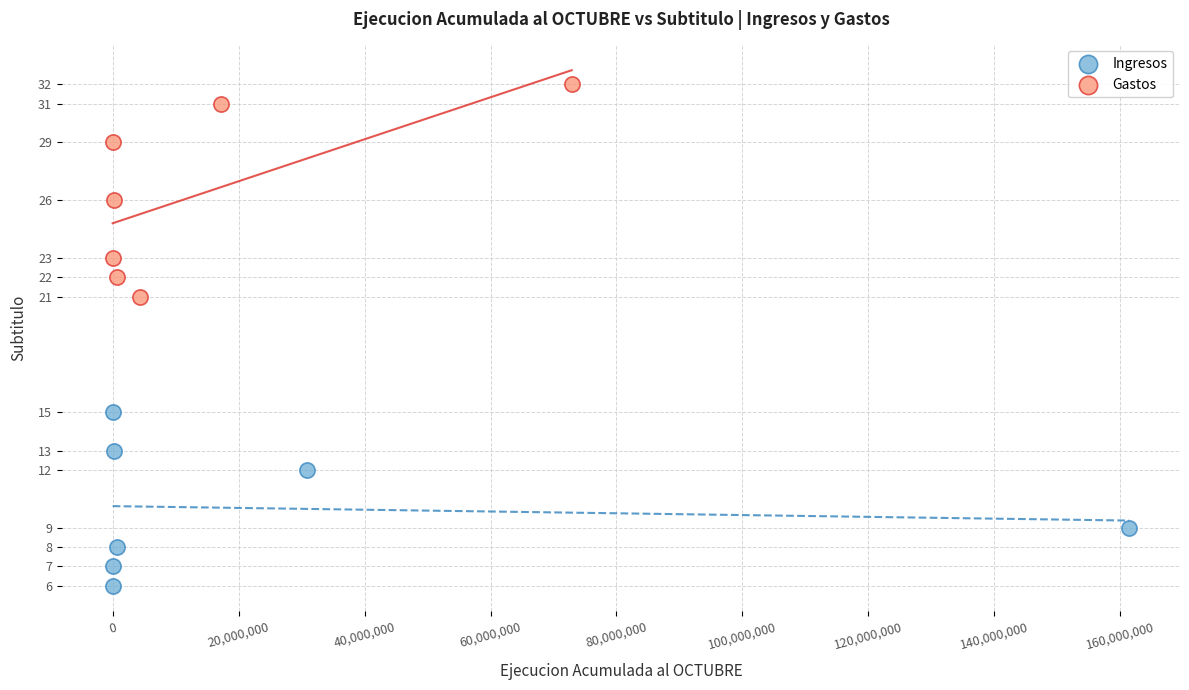

Which series reaches the minimum Y coordinate?

Ingresos